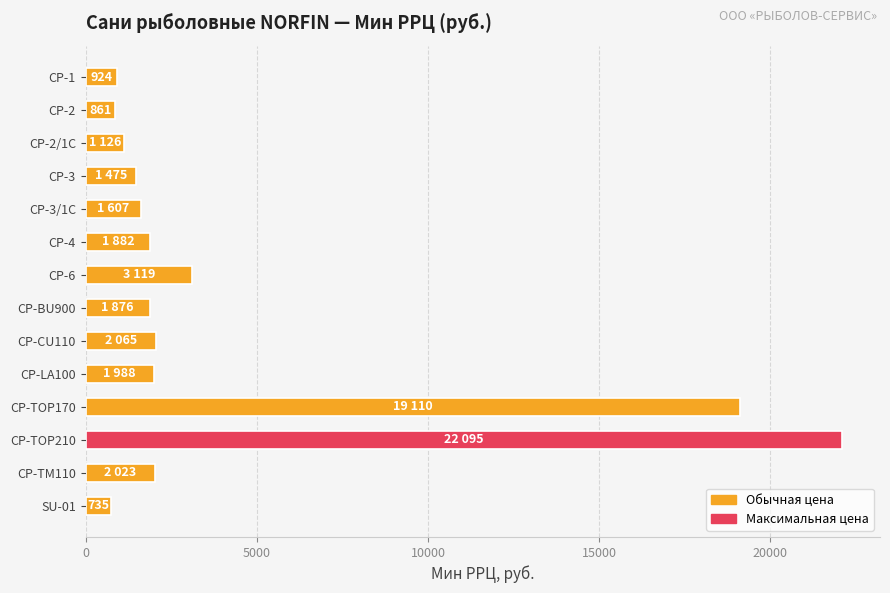

What is the ratio of the value at CP-3 to the value at SU-01?

2.0